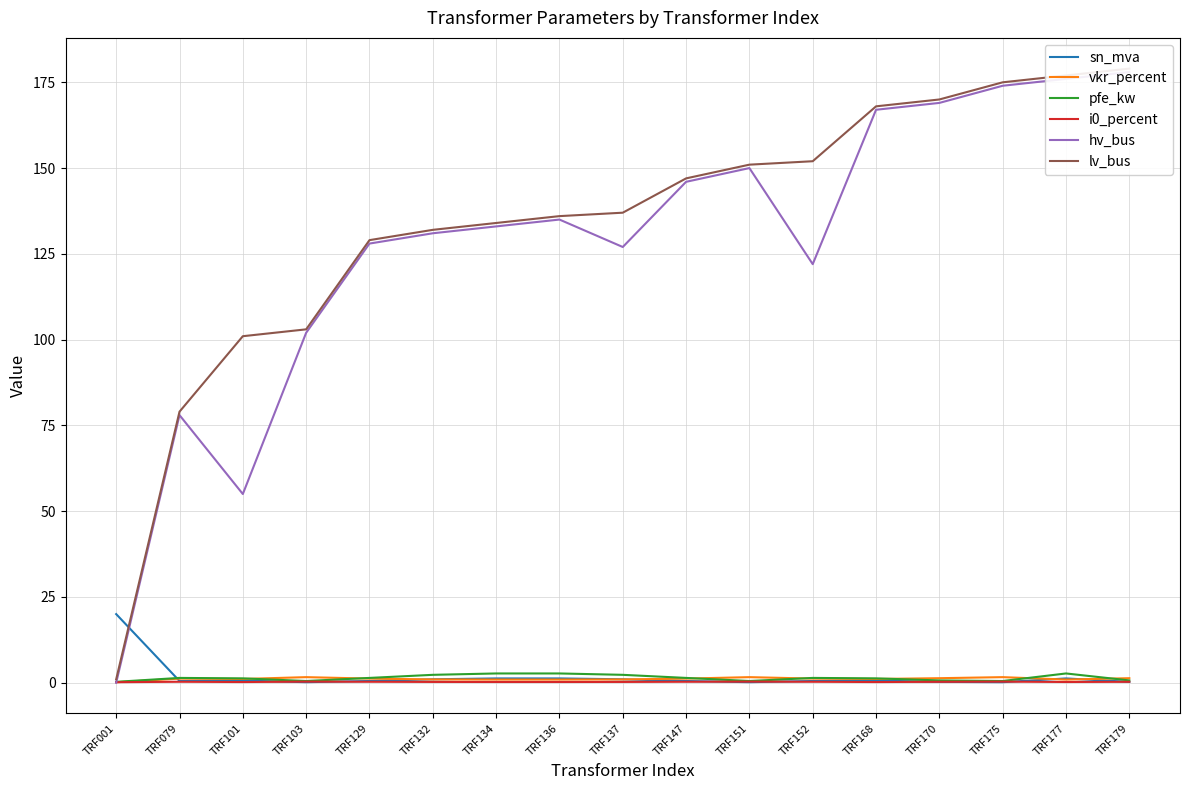

Between which two adjacent categories do hv_bus and pfe_kw first intersect?

TRF001 and TRF079